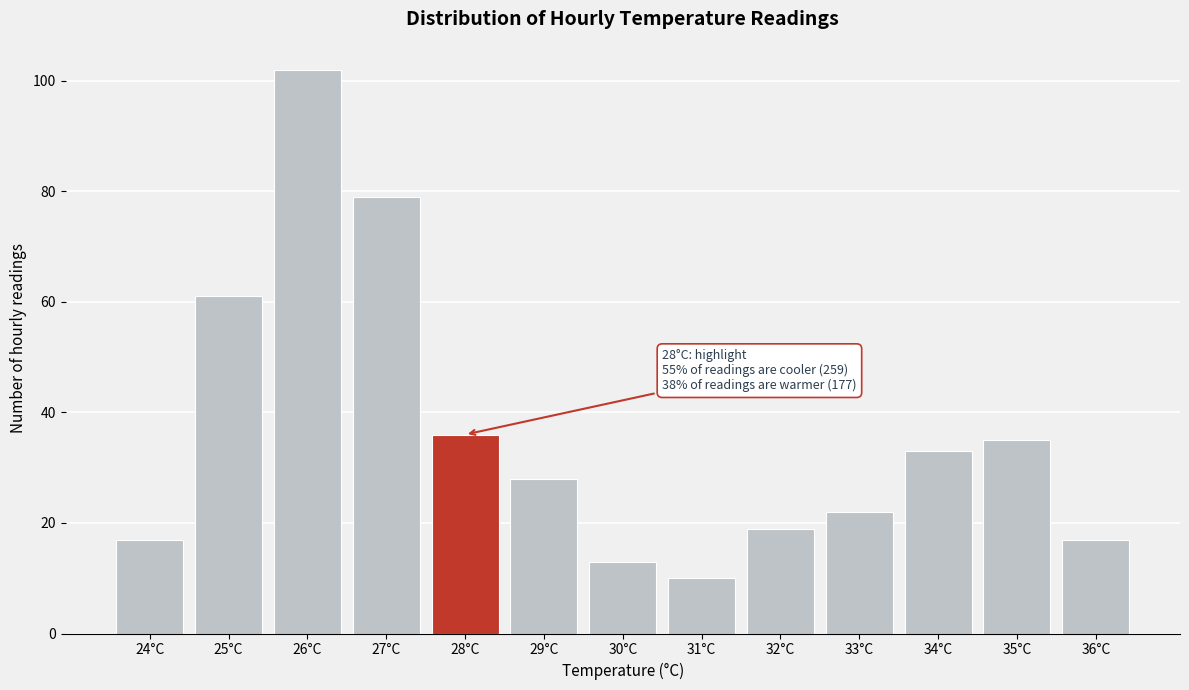

Reading left to right, transcribe all the data shown in this chart.

17	61	102	79	36	28	13	10	19	22	33	35	17